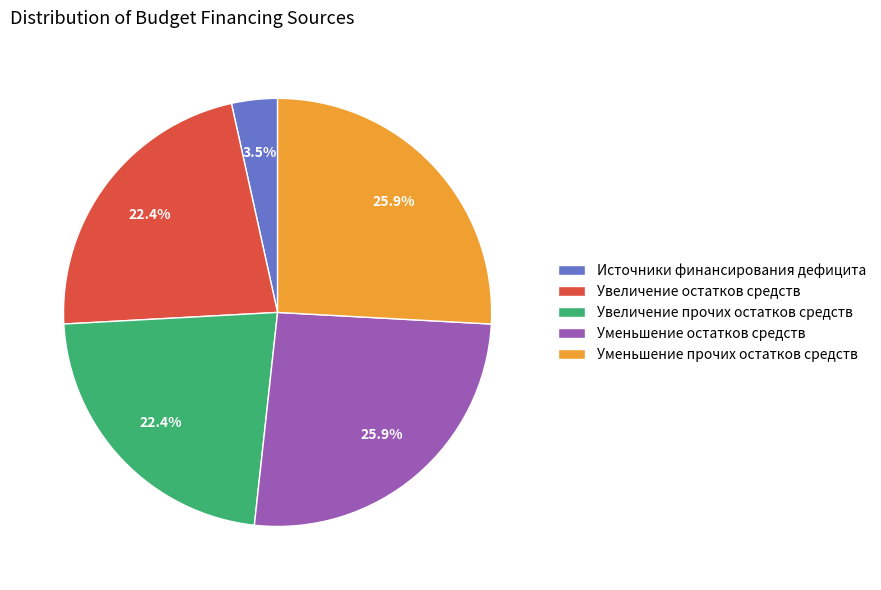

How many segments does this pie chart have?

5